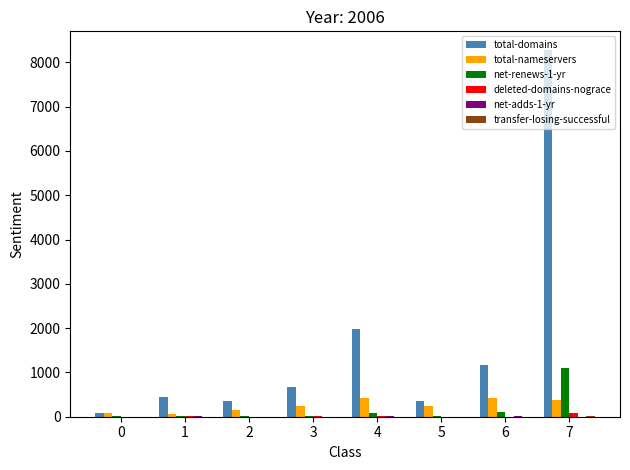

True or false: total-domains has a value of 87 at 0.

True